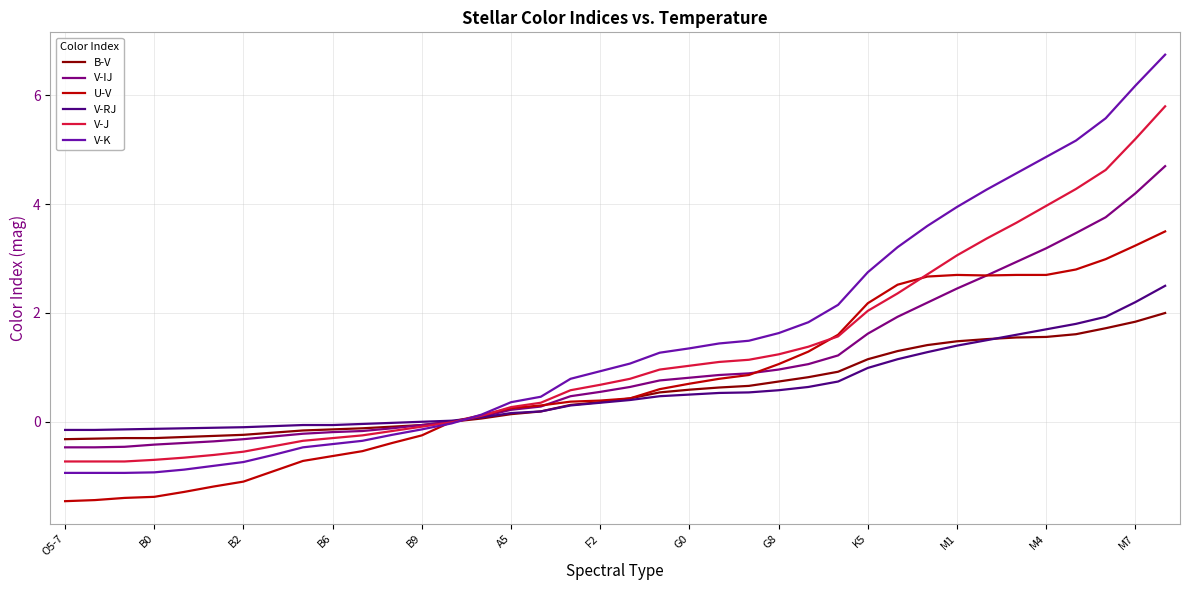

List the series in order of their peak value, highest first.

V-K, V-J, V-IJ, U-V, V-RJ, B-V